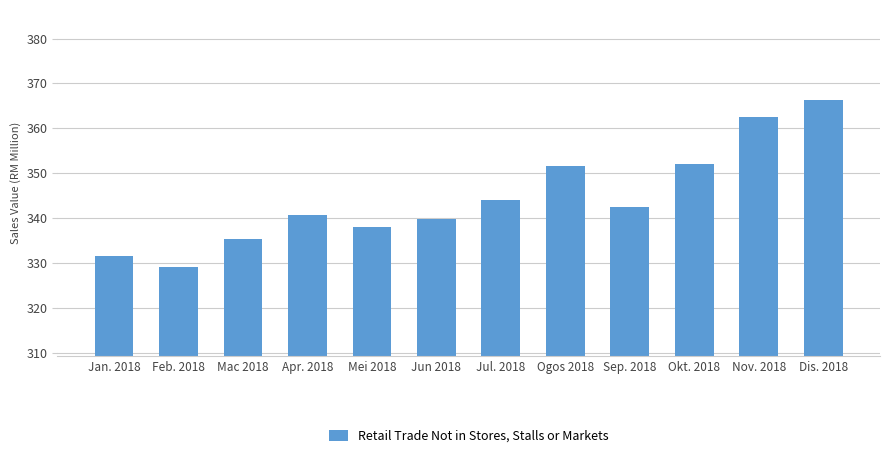

Reading left to right, transcribe all the data shown in this chart.

331.6	329.1	335.3	340.7	337.9	339.7	344.1	351.5	342.4	352.1	362.6	366.4